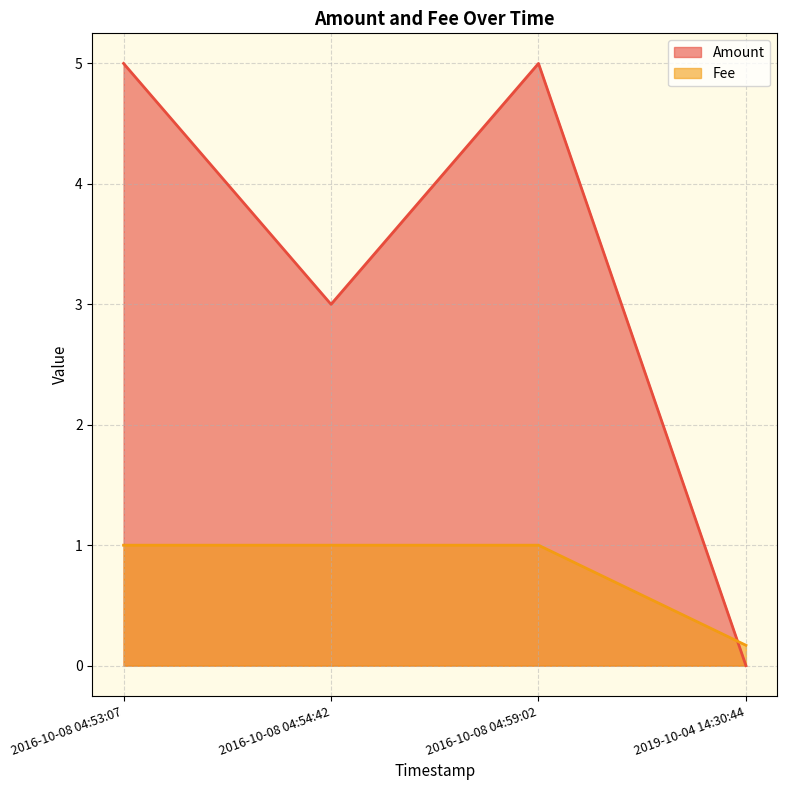

Which series changed the most between 2019-10-04 14:30:44 and 2016-10-08 04:59:02?

Amount